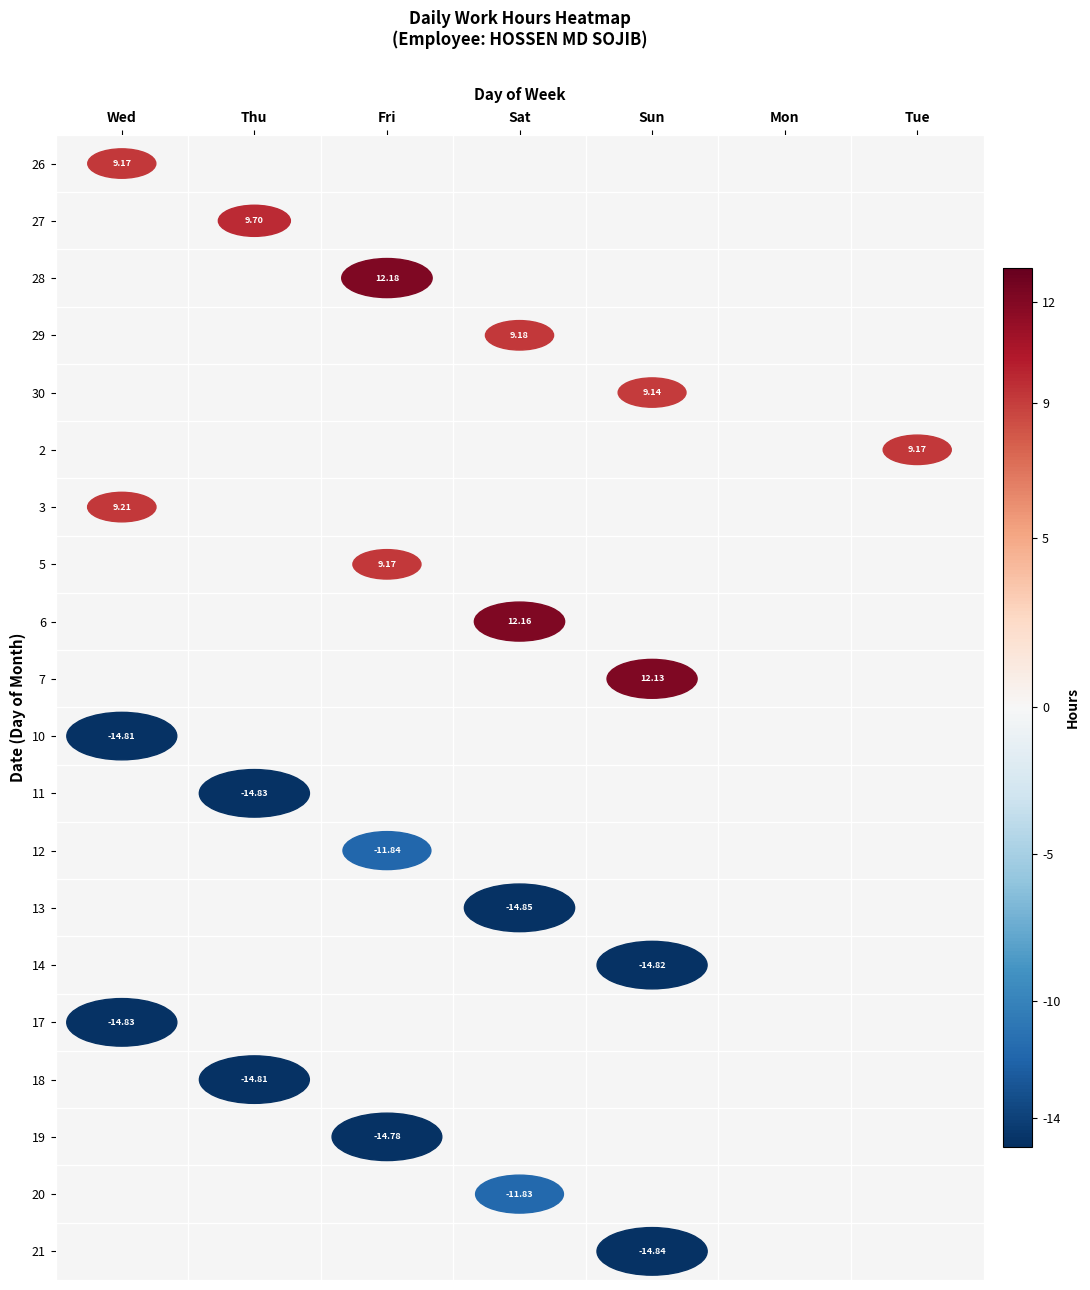

Rank the categories by 19 value from highest to lowest.

Wed, Thu, Sat, Sun, Mon, Tue, Fri